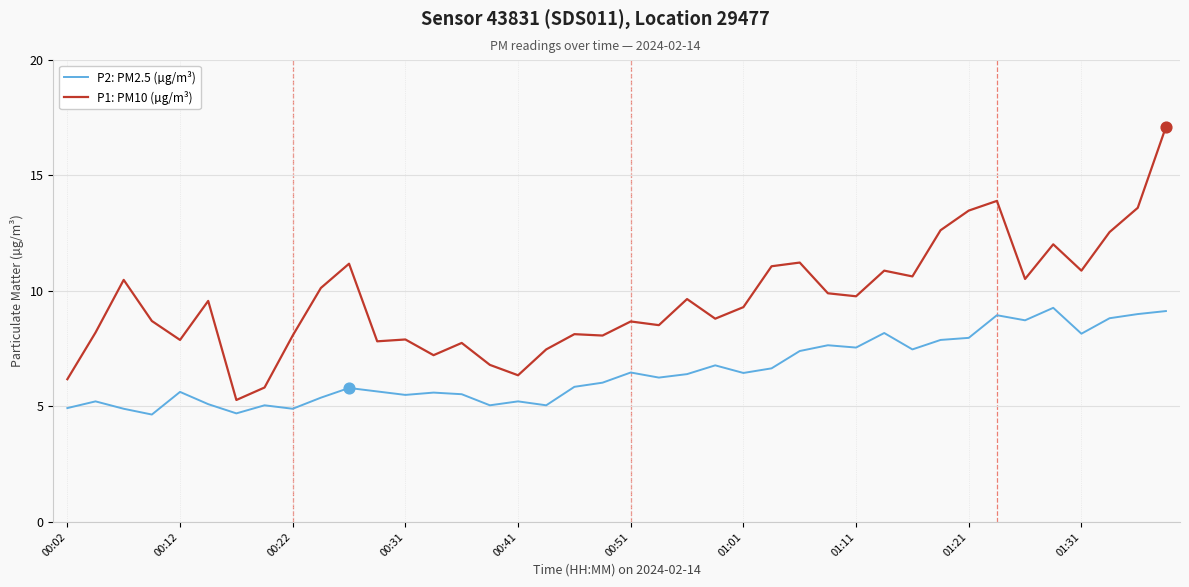

Which series has the largest range (max minus min)?

P1: PM10 (µg/m³)